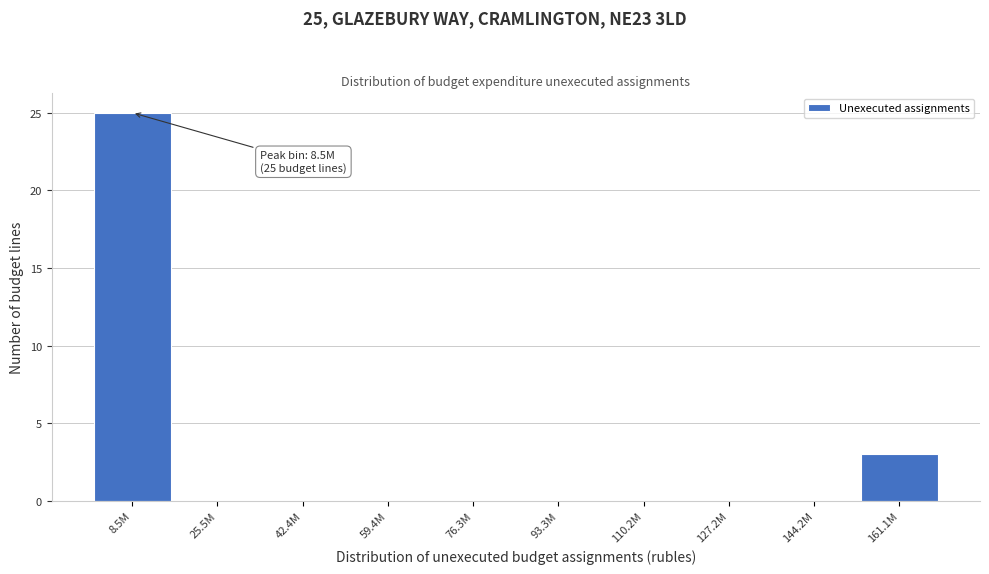

Reading left to right, what are all the values shown in this chart?

8.5M=25	25.5M=0	42.4M=0	59.4M=0	76.3M=0	93.3M=0	110.2M=0	127.2M=0	144.2M=0	161.1M=3